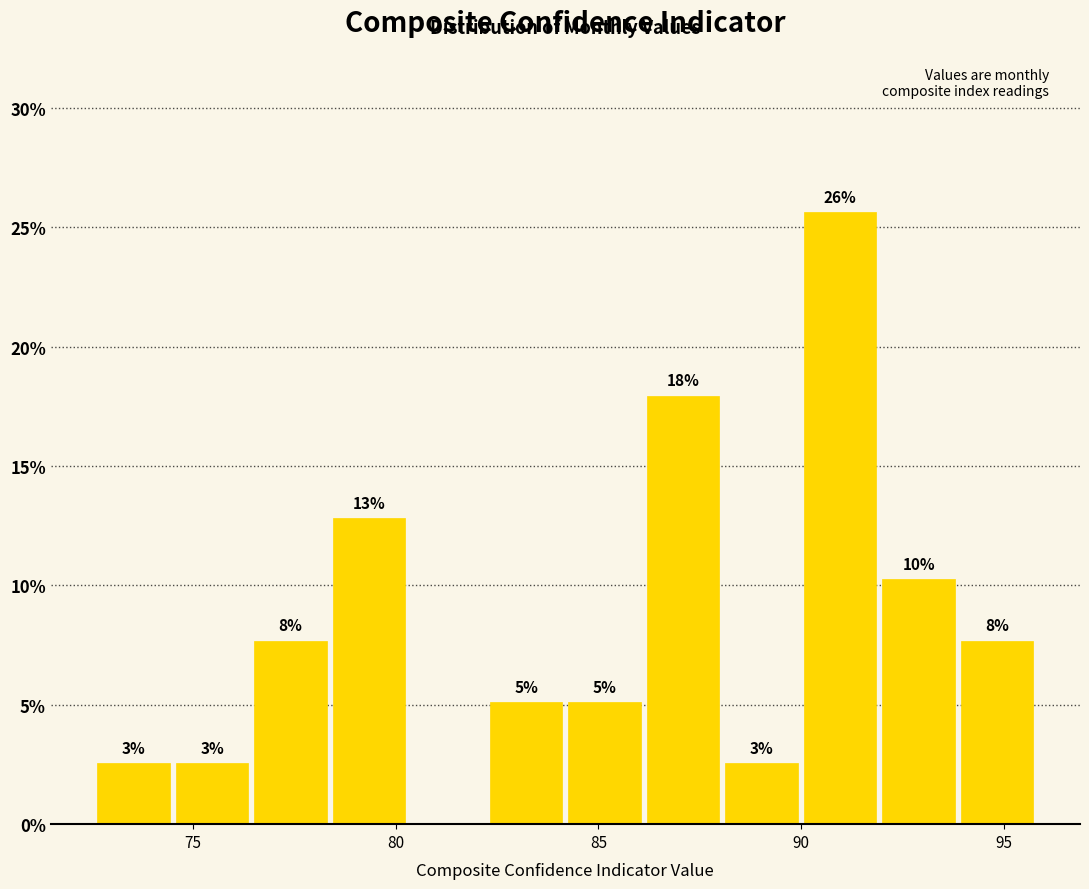

Read against the x-axis, roughly where is the centre of the tallest bar?

91.0